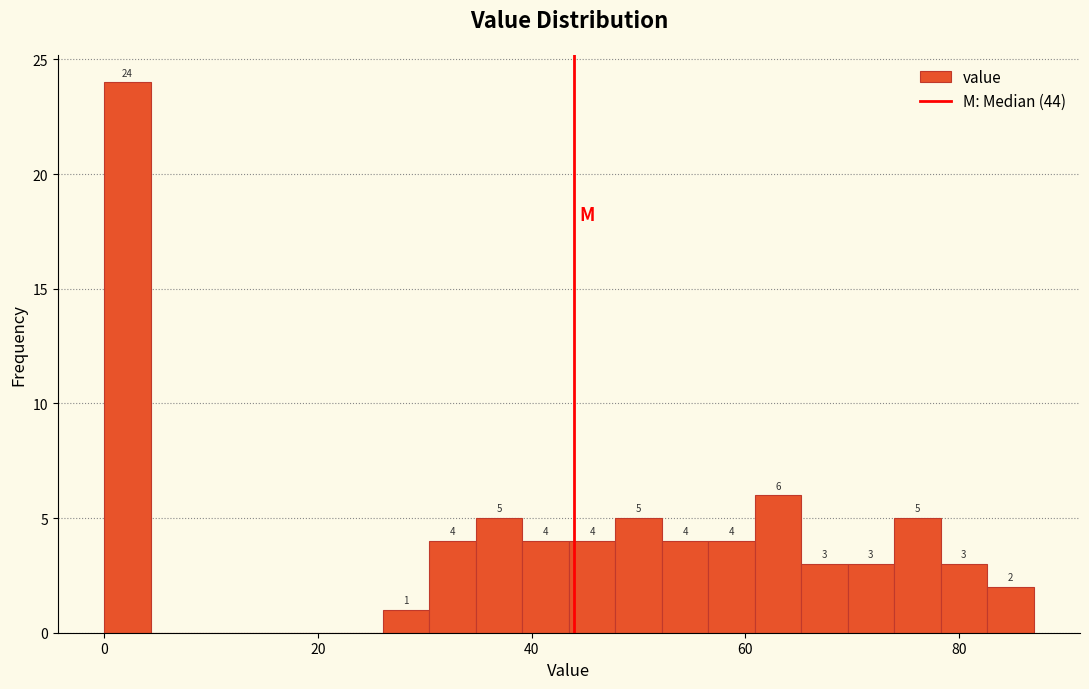

Around what value on the x-axis is the tallest bar? Give the approximate position of its centre, as read against the axis.

2